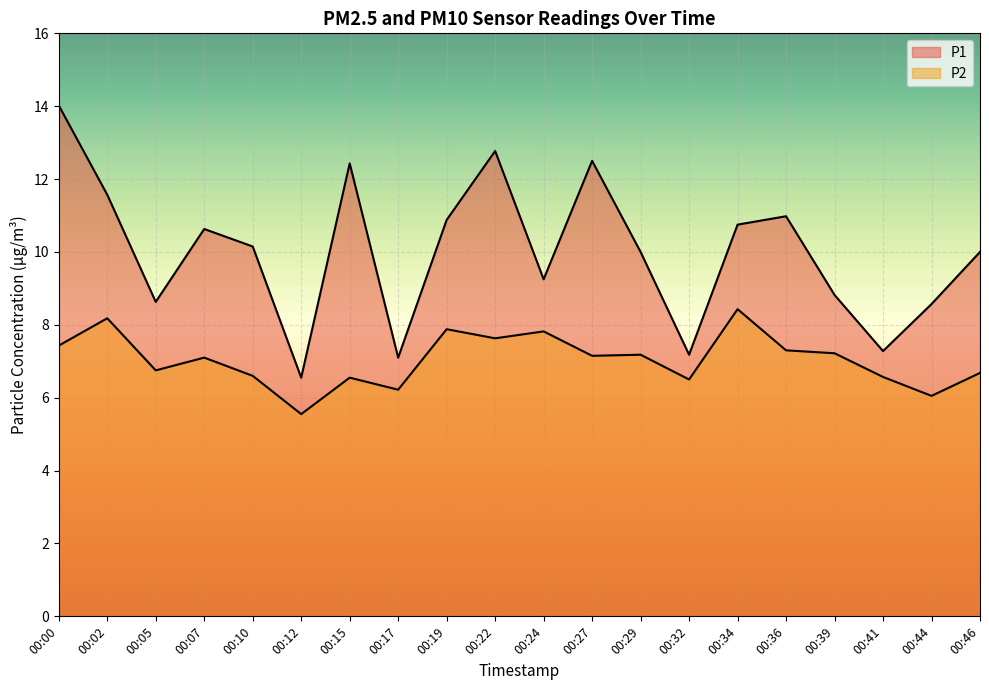

True or false: P1 has more than 0 interior local peaks.

True